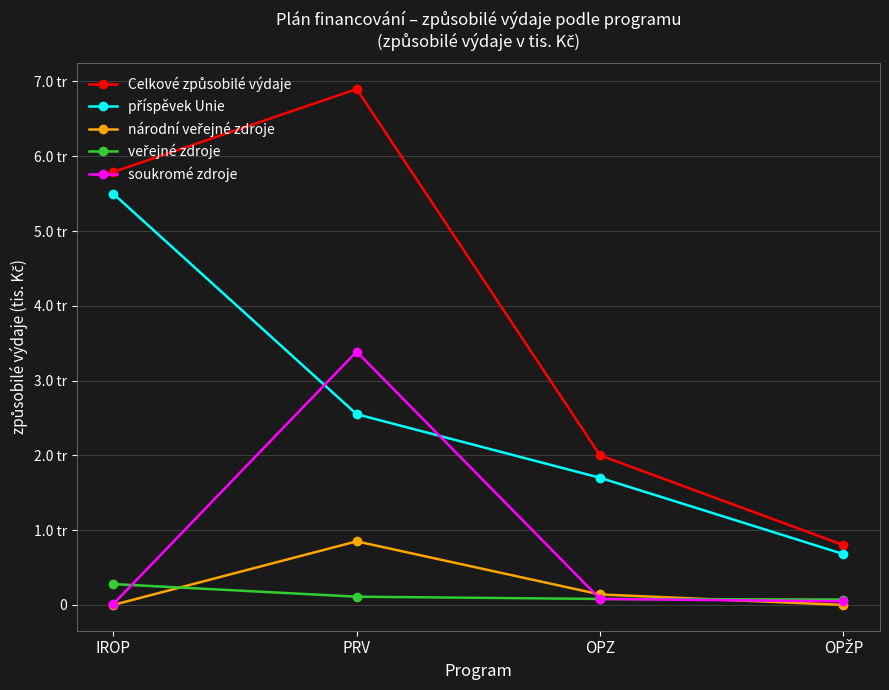

Reading left to right, extract all data points from this chart.

Celkové způsobilé výdaje: 5789.5	6898.3	2000.0	800.0
příspěvek Unie: 5500.0	2550.8	1700.0	680.0
národní veřejné zdroje: 0.0	850.2	140.0	0.0
veřejné zdroje: 278.9	110.0	80.0	72.0
soukromé zdroje: 10.5	3387.3	80.0	48.0